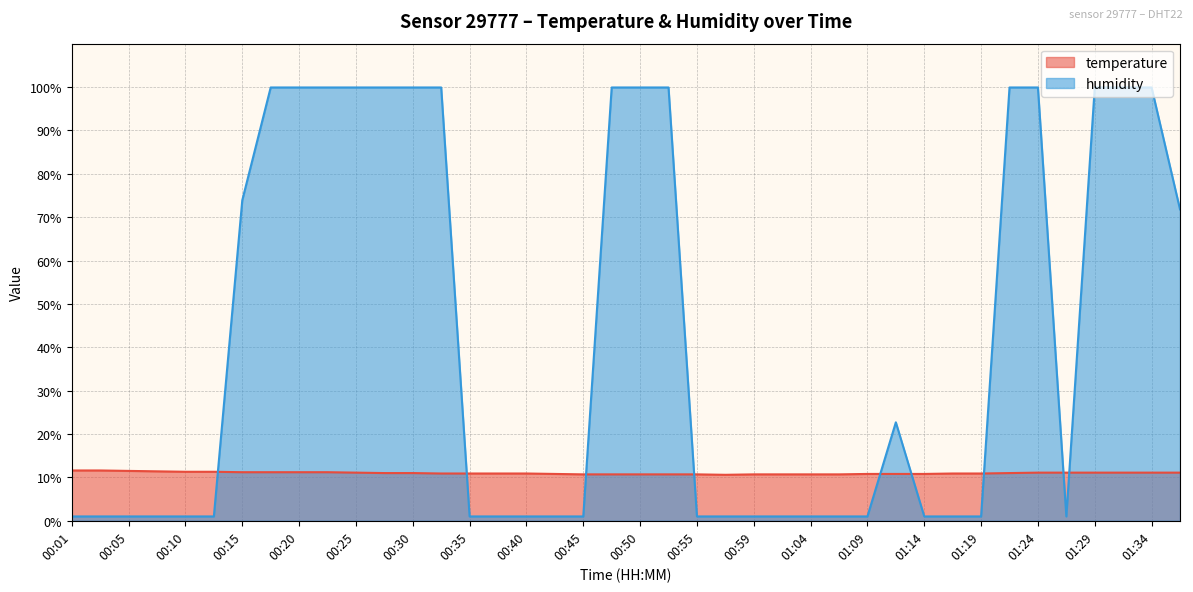

Which series has the largest total across all categories?

humidity